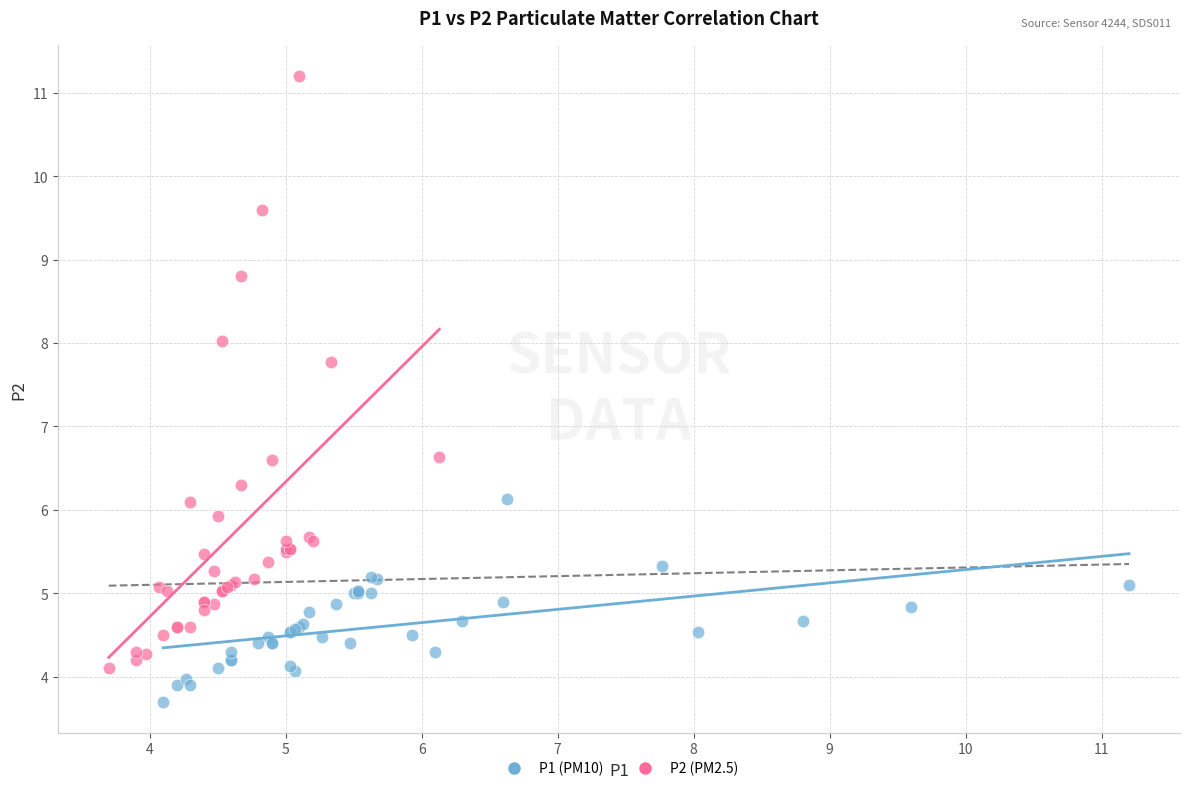

What are all the series names shown in the legend?

P1 (PM10), P2 (PM2.5)